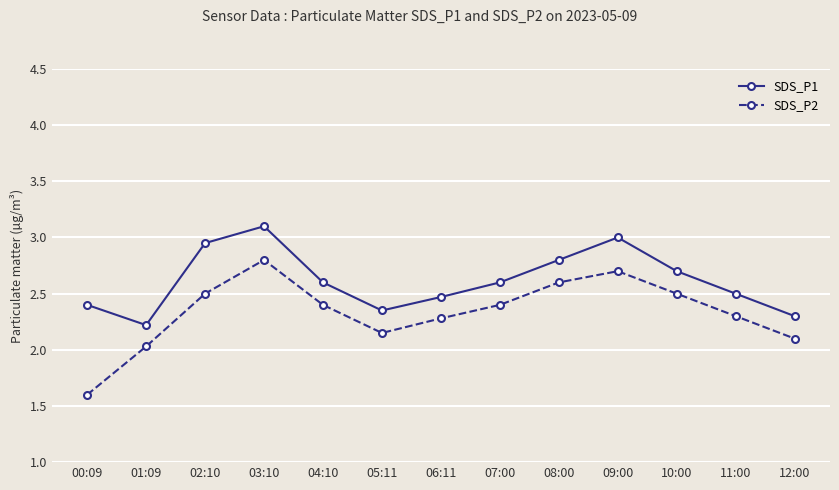

What is the label of the 5th point from the right?

08:00